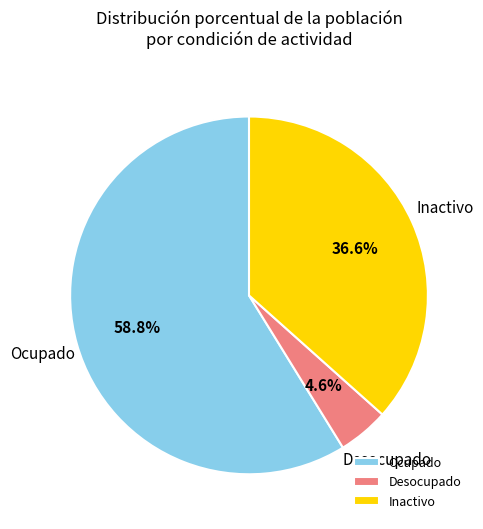

How many slices are in this pie chart?

3